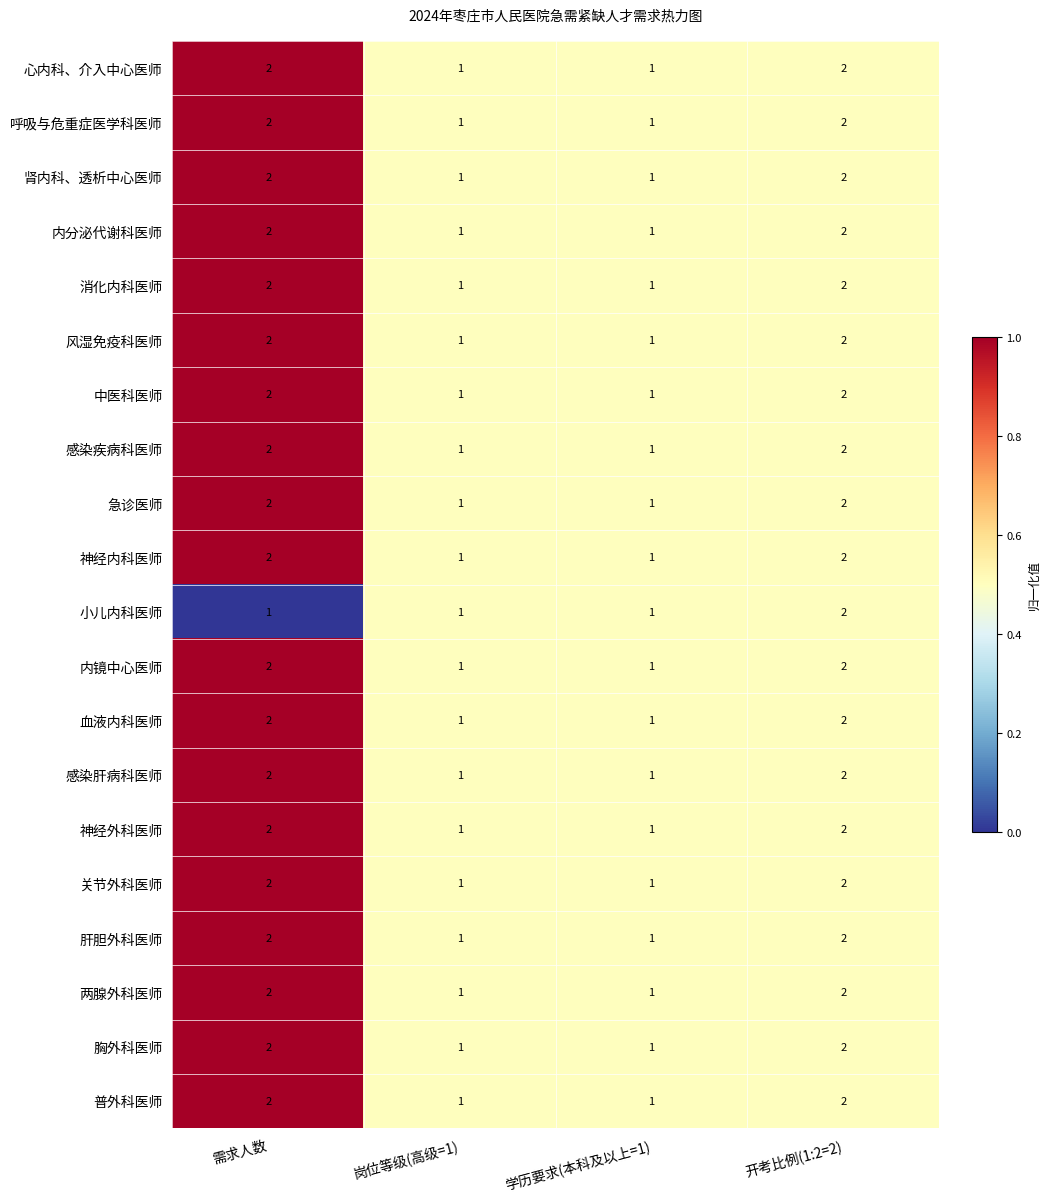

What is the maximum value shown in the chart?

2